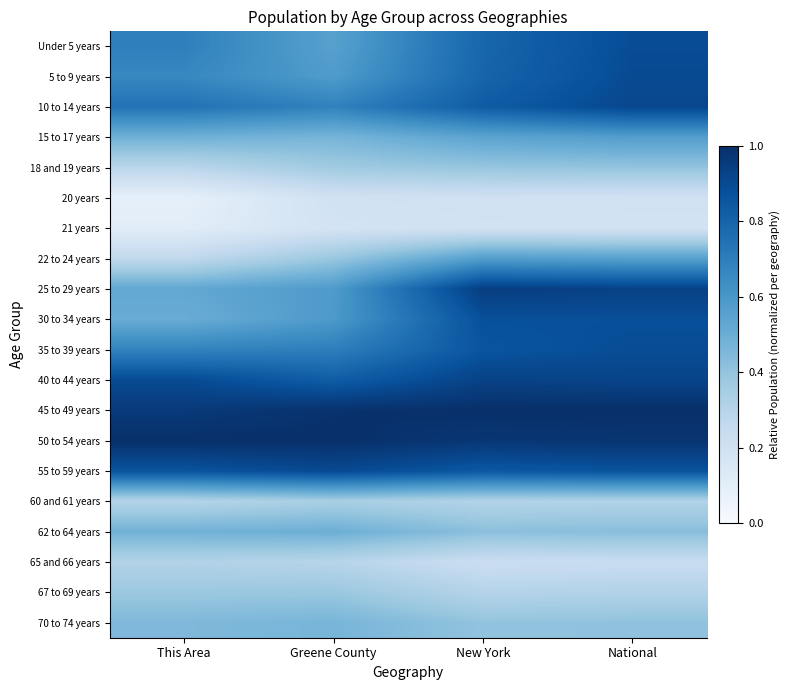

Reading left to right, transcribe all the data shown in this chart.

Under 5 years: This Area=0.7	Greene County=0.6	New York=0.8	National=0.9
5 to 9 years: This Area=0.7	Greene County=0.6	New York=0.8	National=0.9
10 to 14 years: This Area=0.7	Greene County=0.7	New York=0.8	National=0.9
15 to 17 years: This Area=0.5	Greene County=0.5	New York=0.5	National=0.6
18 and 19 years: This Area=0.3	Greene County=0.4	New York=0.4	National=0.4
20 years: This Area=0.1	Greene County=0.2	New York=0.2	National=0.2
21 years: This Area=0.1	Greene County=0.2	New York=0.2	National=0.2
22 to 24 years: This Area=0.3	Greene County=0.4	New York=0.6	National=0.6
25 to 29 years: This Area=0.5	Greene County=0.6	New York=0.9	National=0.9
30 to 34 years: This Area=0.5	Greene County=0.6	New York=0.9	National=0.9
35 to 39 years: This Area=0.7	Greene County=0.7	New York=0.9	National=0.9
40 to 44 years: This Area=0.9	Greene County=0.8	New York=0.9	National=0.9
45 to 49 years: This Area=1.0	Greene County=1.0	New York=1.0	National=1.0
50 to 54 years: This Area=1.0	Greene County=1.0	New York=1.0	National=1.0
55 to 59 years: This Area=0.9	Greene County=0.9	New York=0.8	National=0.9
60 and 61 years: This Area=0.3	Greene County=0.3	New York=0.3	National=0.3
62 to 64 years: This Area=0.5	Greene County=0.5	New York=0.4	National=0.4
65 and 66 years: This Area=0.3	Greene County=0.3	New York=0.2	National=0.2
67 to 69 years: This Area=0.4	Greene County=0.4	New York=0.3	National=0.3
70 to 74 years: This Area=0.5	Greene County=0.5	New York=0.4	National=0.4